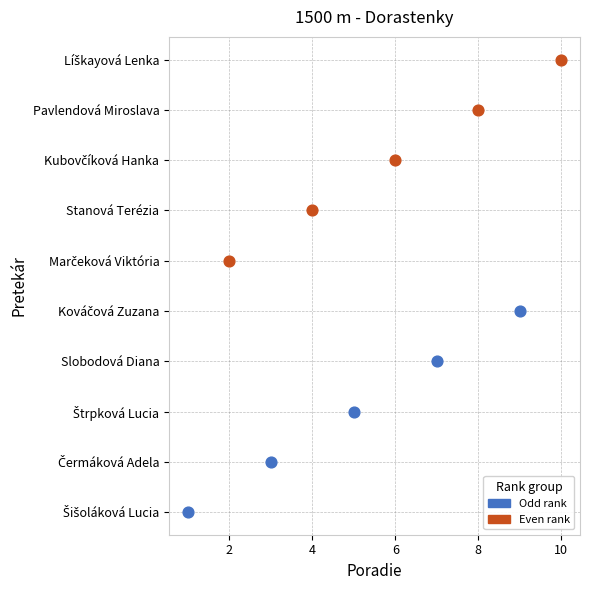

What are all the series names shown in the legend?

Odd rank, Even rank